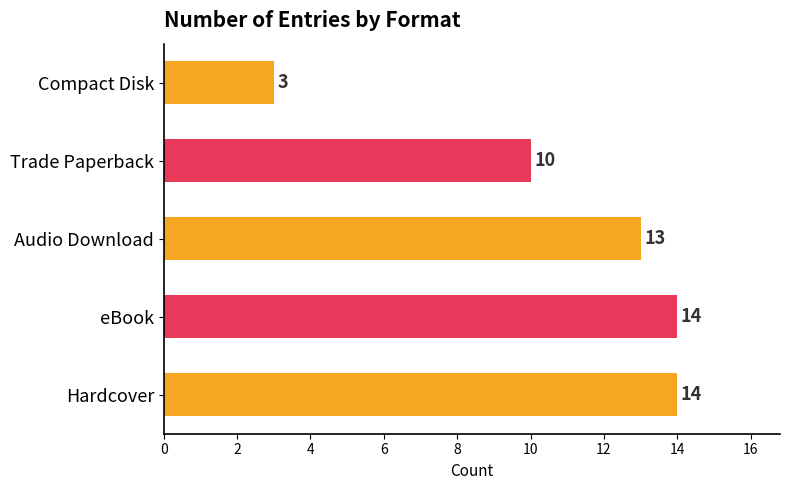

Does the chart contain stacked bars?

No